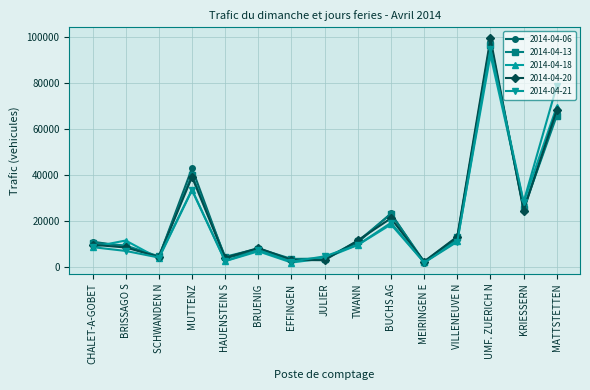

What position from the right is SCHWANDEN N?

13